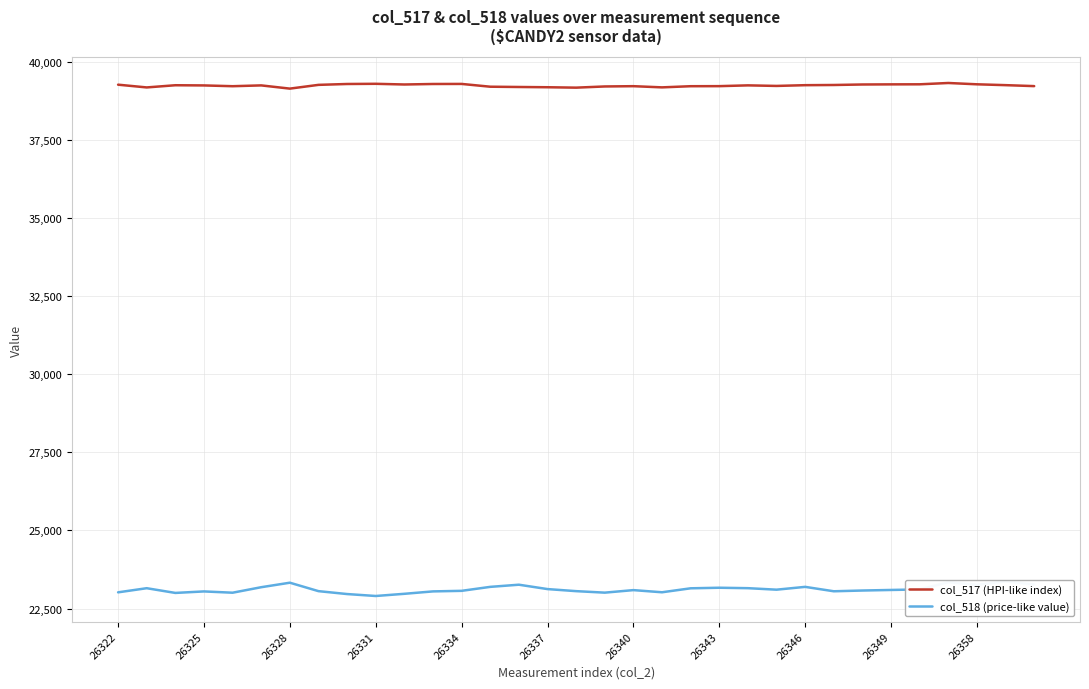

At which category is the sum across all series the highest?

29